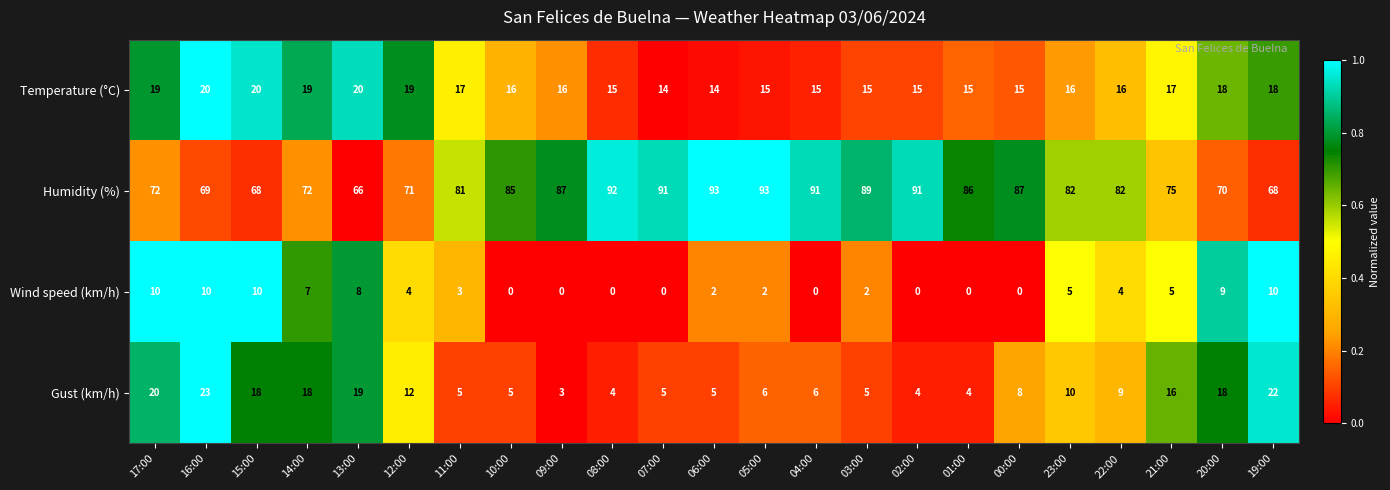

How many data points does each series have?

23